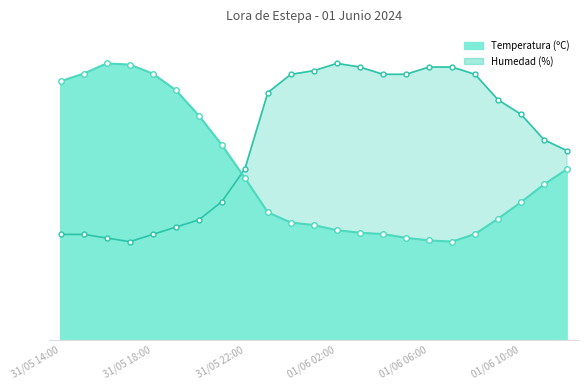

At how many categories does at least one series exceed 30?

14